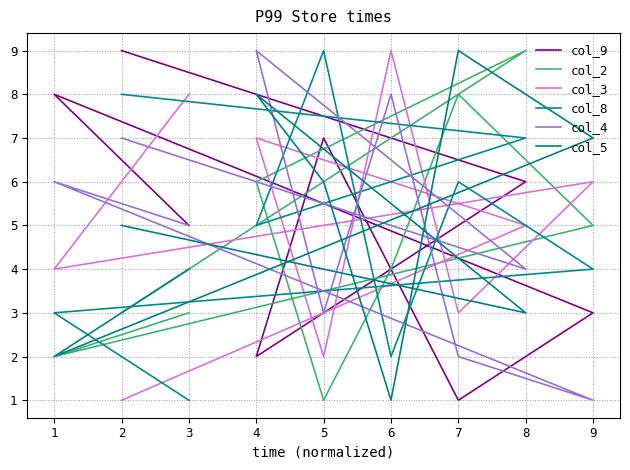

What is the sum of all col_3 values?

45